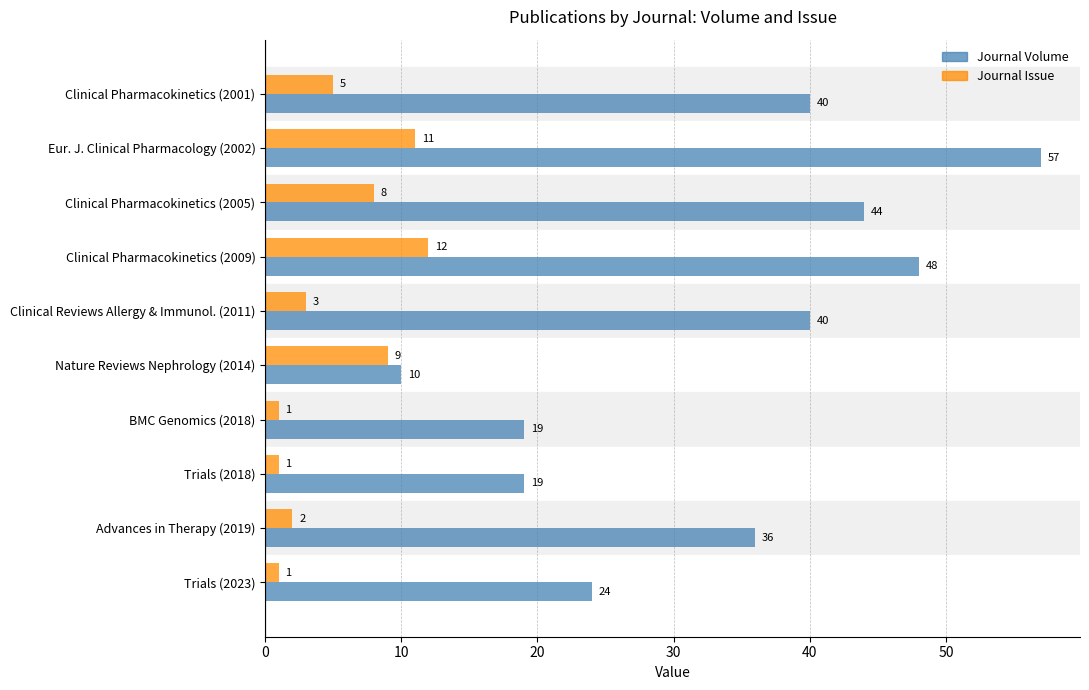

At which label is Journal Issue closest to 6?

Clinical Pharmacokinetics (2001)